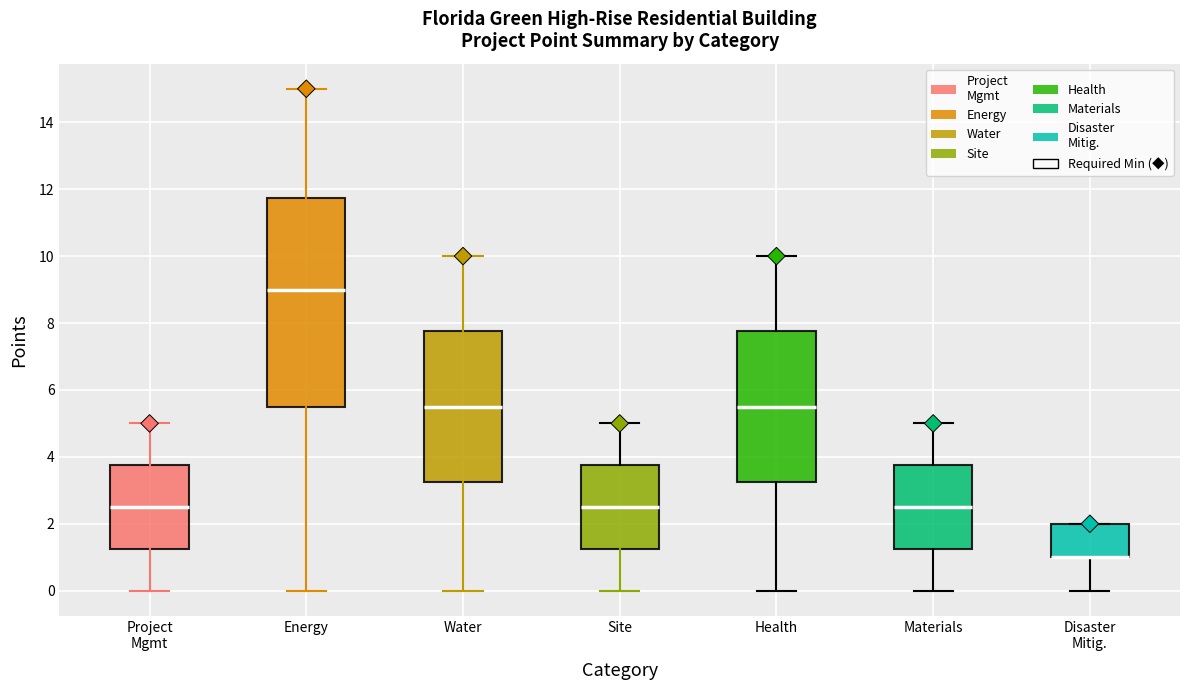

Reading left to right, transcribe this box plot: for each box, give where its median line is, the range the box spans, and where its two whiskers end, as read against the y-axis. The values are not printed on the chart, so give them approximately, as read against the axis.

Project Mgmt: median 2.6, box 1.2 to 3.8, whiskers 0.0 to 5.0
Energy: median 9.0, box 5.6 to 11.8, whiskers 0.0 to 15.0
Water: median 5.6, box 3.2 to 7.8, whiskers 0.0 to 10.0
Site: median 2.6, box 1.2 to 3.8, whiskers 0.0 to 5.0
Health: median 5.6, box 3.2 to 7.8, whiskers 0.0 to 10.0
Materials: median 2.6, box 1.2 to 3.8, whiskers 0.0 to 5.0
Disaster Mitig.: median 1.0 (drawn on the box's lower edge), box 1.0 to 2.0, whiskers 0.0 to 2.0